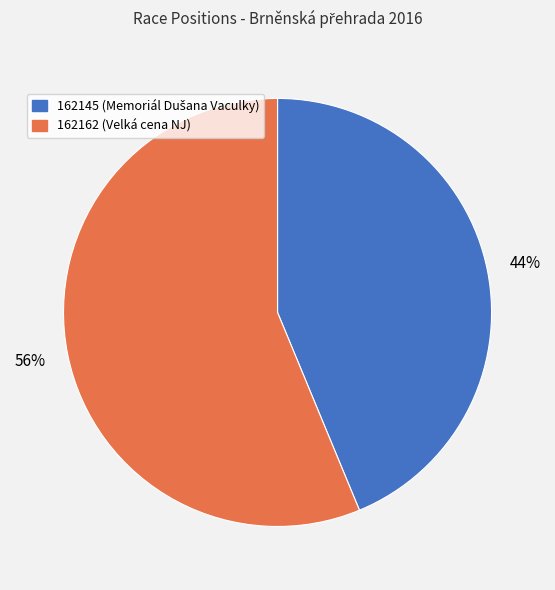

Does 162162 (Velká cena NJ) represent more than half of the total?

Yes